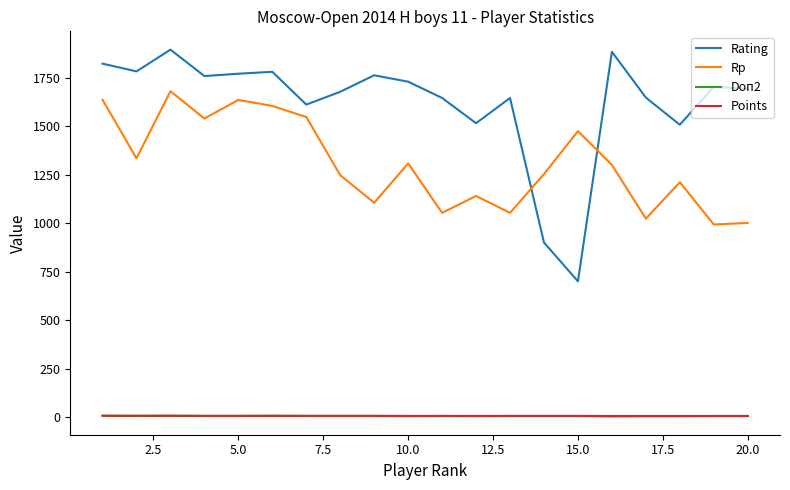

True or false: Rating and Doп2 cross at least once.

False